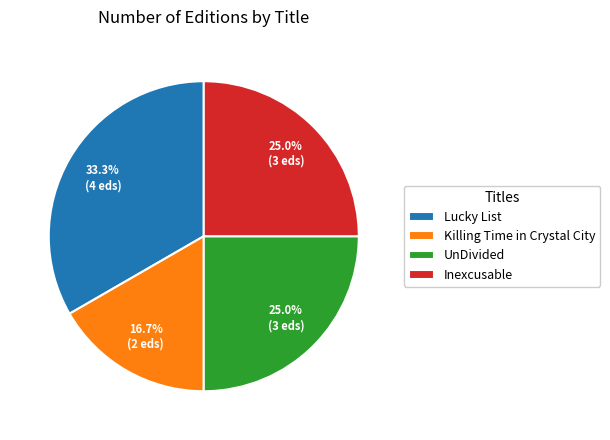

To the nearest percent, what percentage of the pie is Inexcusable?

25%